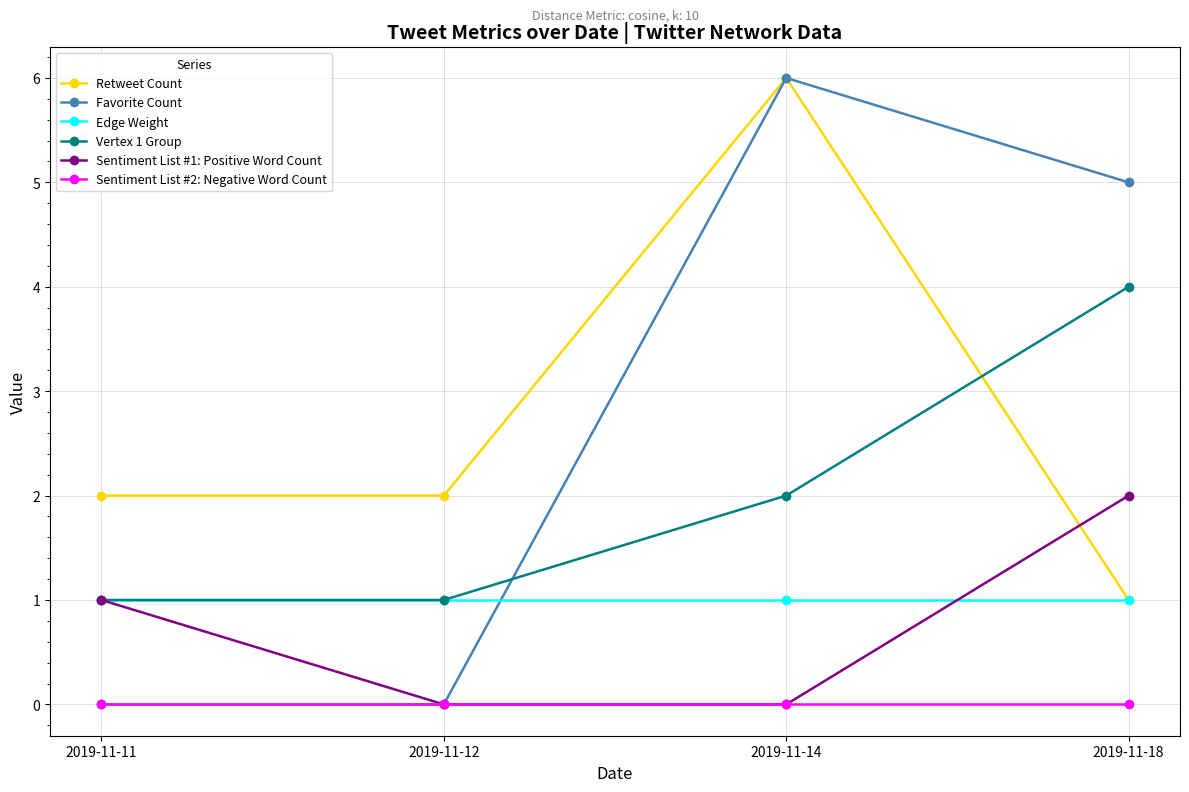

What is the difference between the second highest and second lowest values in the Favorite Count series?

5